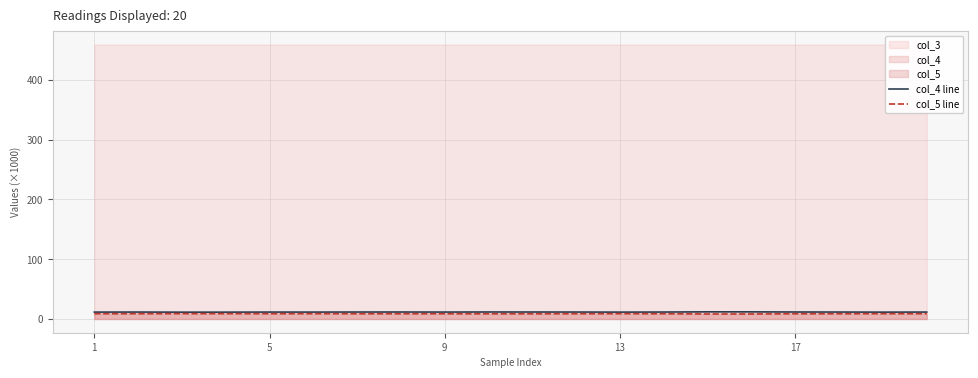

True or false: col_4 line and col_5 line cross at least once.

False